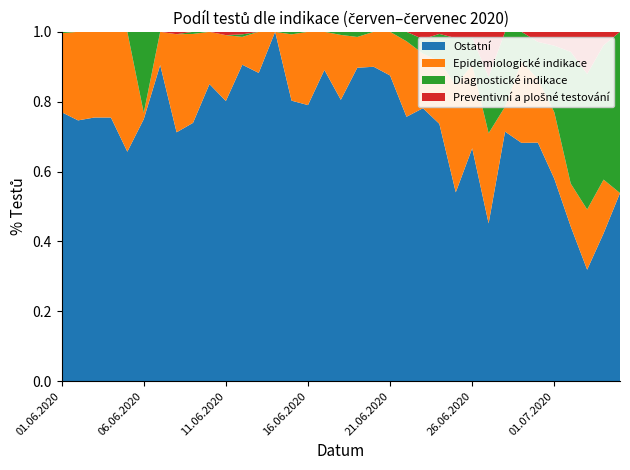

Reading right to left, extract all data points from this chart.

Diagnostické indikace: 05.07.2020=6	04.07.2020=10	03.07.2020=45	02.07.2020=46	01.07.2020=24	30.06.2020=11	29.06.2020=11	28.06.2020=3	27.06.2020=5	26.06.2020=9	25.06.2020=15	24.06.2020=13	23.06.2020=4	22.06.2020=4	21.06.2020=0	20.06.2020=0	19.06.2020=1	18.06.2020=1	17.06.2020=0	16.06.2020=0	15.06.2020=1	14.06.2020=0	13.06.2020=0	12.06.2020=1	11.06.2020=0	10.06.2020=0	09.06.2020=1	08.06.2020=0	07.06.2020=0	06.06.2020=13	05.06.2020=0	04.06.2020=0	03.06.2020=0	02.06.2020=0	01.06.2020=1
Epidemiologické indikace: 05.07.2020=0	04.07.2020=4	03.07.2020=20	02.07.2020=15	01.07.2020=24	30.06.2020=19	29.06.2020=30	28.06.2020=1	27.06.2020=8	26.06.2020=28	25.06.2020=34	24.06.2020=30	23.06.2020=15	22.06.2020=32	21.06.2020=1	20.06.2020=1	19.06.2020=6	18.06.2020=21	17.06.2020=12	16.06.2020=30	15.06.2020=26	14.06.2020=0	13.06.2020=2	12.06.2020=11	11.06.2020=20	10.06.2020=19	09.06.2020=42	08.06.2020=41	07.06.2020=2	06.06.2020=1	05.06.2020=58	04.06.2020=39	03.06.2020=52	02.06.2020=36	01.06.2020=57
Preventivní a plošné testování: 05.07.2020=0	04.07.2020=1	03.07.2020=14	02.07.2020=7	01.07.2020=5	30.06.2020=3	29.06.2020=0	28.06.2020=0	27.06.2020=4	26.06.2020=2	25.06.2020=2	24.06.2020=1	23.06.2020=2	22.06.2020=0	21.06.2020=0	20.06.2020=0	19.06.2020=0	18.06.2020=0	17.06.2020=0	16.06.2020=0	15.06.2020=0	14.06.2020=0	13.06.2020=0	12.06.2020=1	11.06.2020=1	10.06.2020=0	09.06.2020=0	08.06.2020=1	07.06.2020=0	06.06.2020=0	05.06.2020=0	04.06.2020=0	03.06.2020=0	02.06.2020=0	01.06.2020=0
Ostatní: 05.07.2020=7	04.07.2020=11	03.07.2020=37	02.07.2020=54	01.07.2020=73	30.06.2020=71	29.06.2020=88	28.06.2020=10	27.06.2020=14	26.06.2020=78	25.06.2020=60	24.06.2020=123	23.06.2020=75	22.06.2020=112	21.06.2020=7	20.06.2020=9	19.06.2020=61	18.06.2020=91	17.06.2020=98	16.06.2020=113	15.06.2020=110	14.06.2020=7	13.06.2020=15	12.06.2020=125	11.06.2020=85	10.06.2020=108	09.06.2020=122	08.06.2020=104	07.06.2020=19	06.06.2020=42	05.06.2020=111	04.06.2020=120	03.06.2020=160	02.06.2020=106	01.06.2020=194